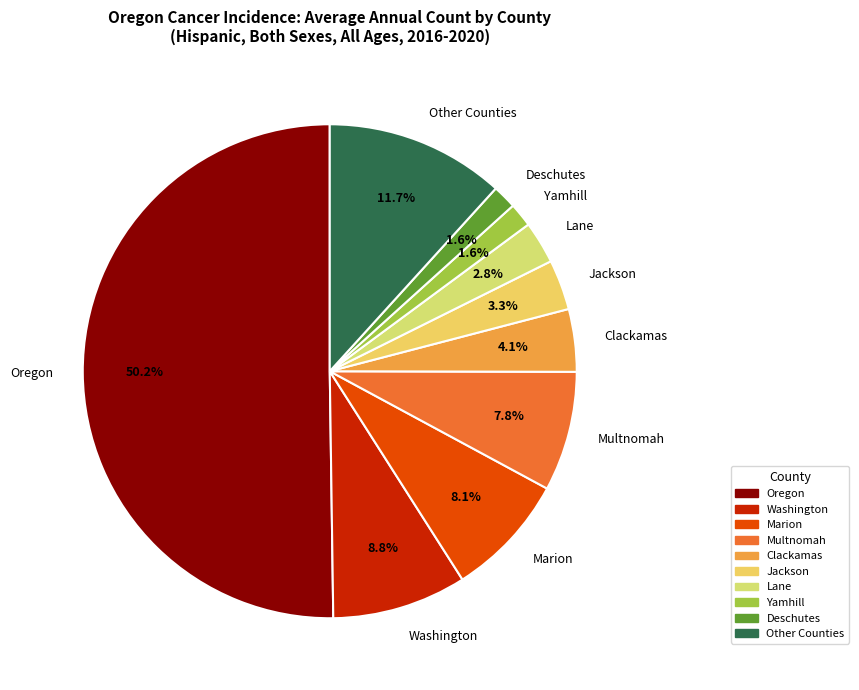

Does Clackamas represent more than half of the total?

No